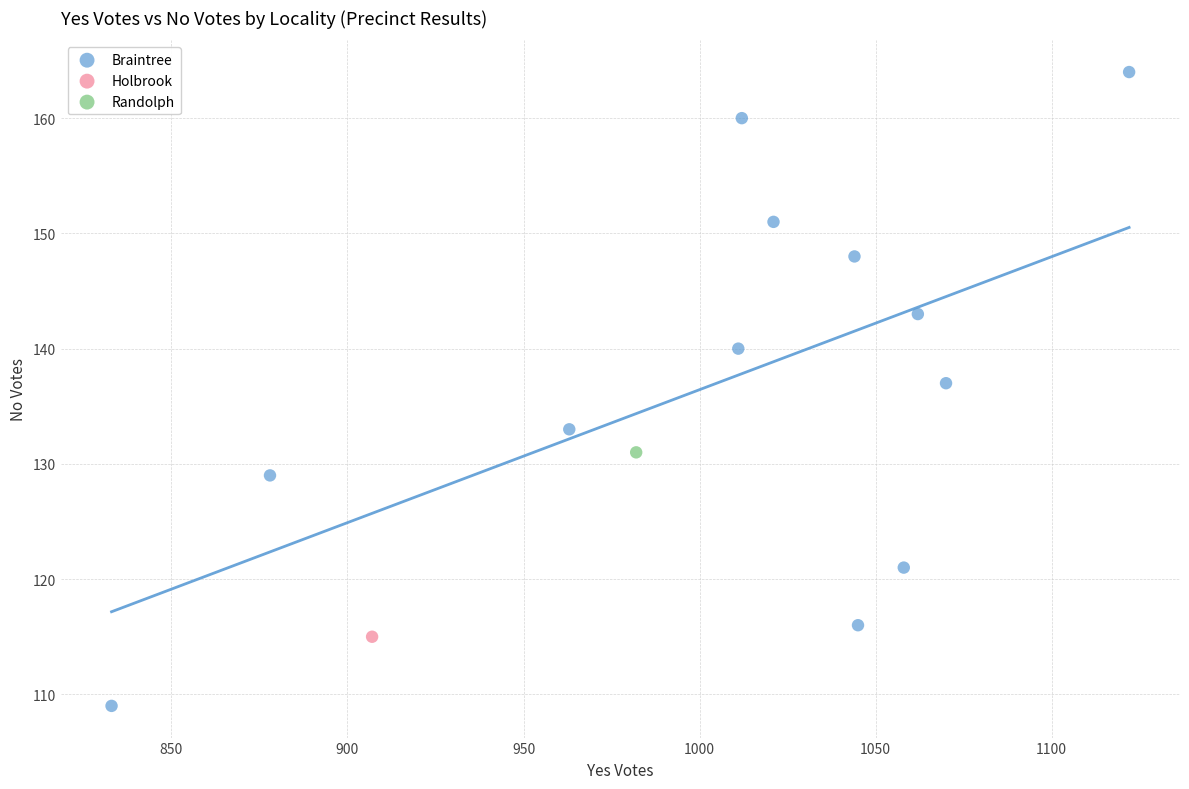

What are all the series names shown in the legend?

Braintree, Holbrook, Randolph